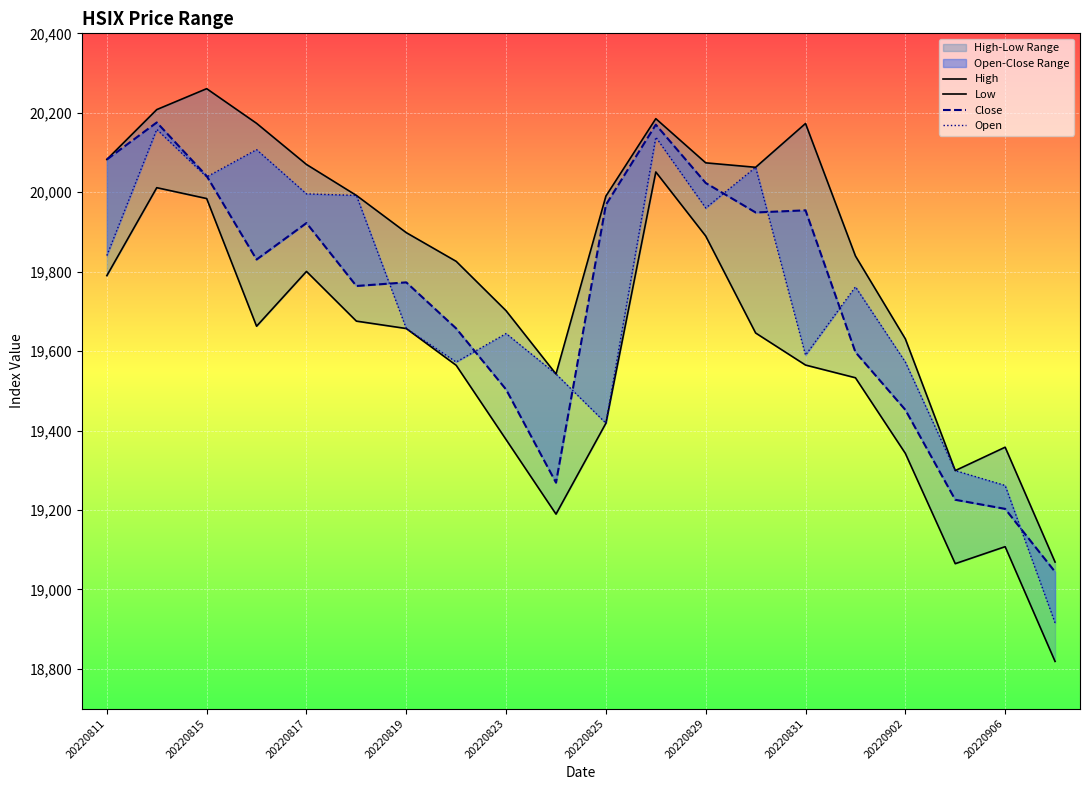

How many distinct data groups are displayed?

4